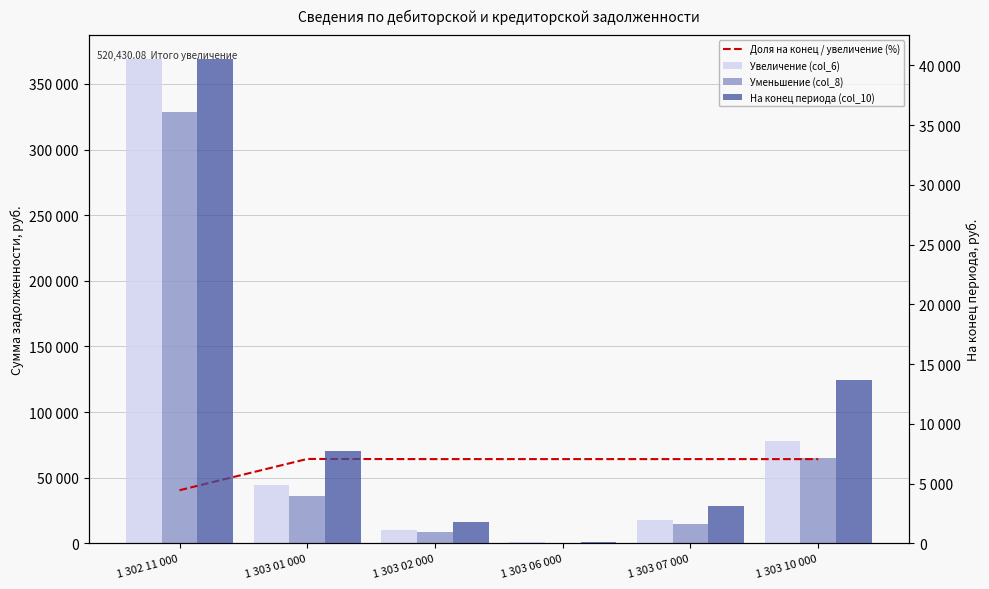

What is the total value across all series at 1 303 10 000?

220888.7